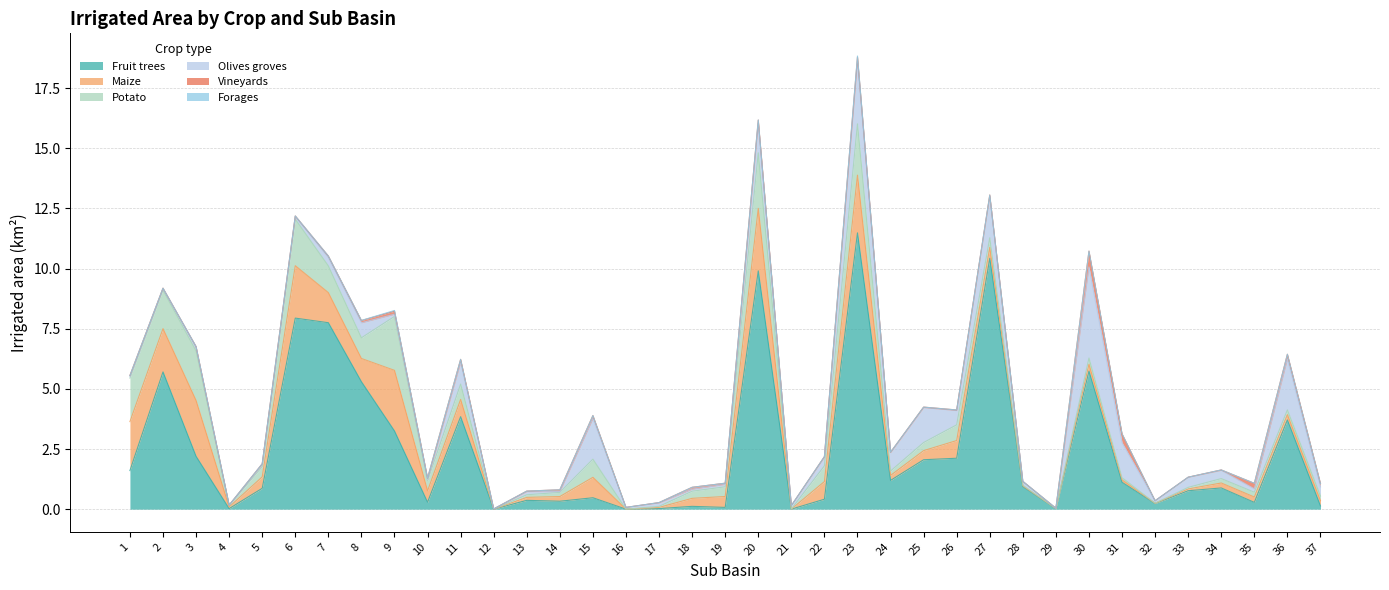

Between 18 and 21, which series saw the biggest shift?

Maize